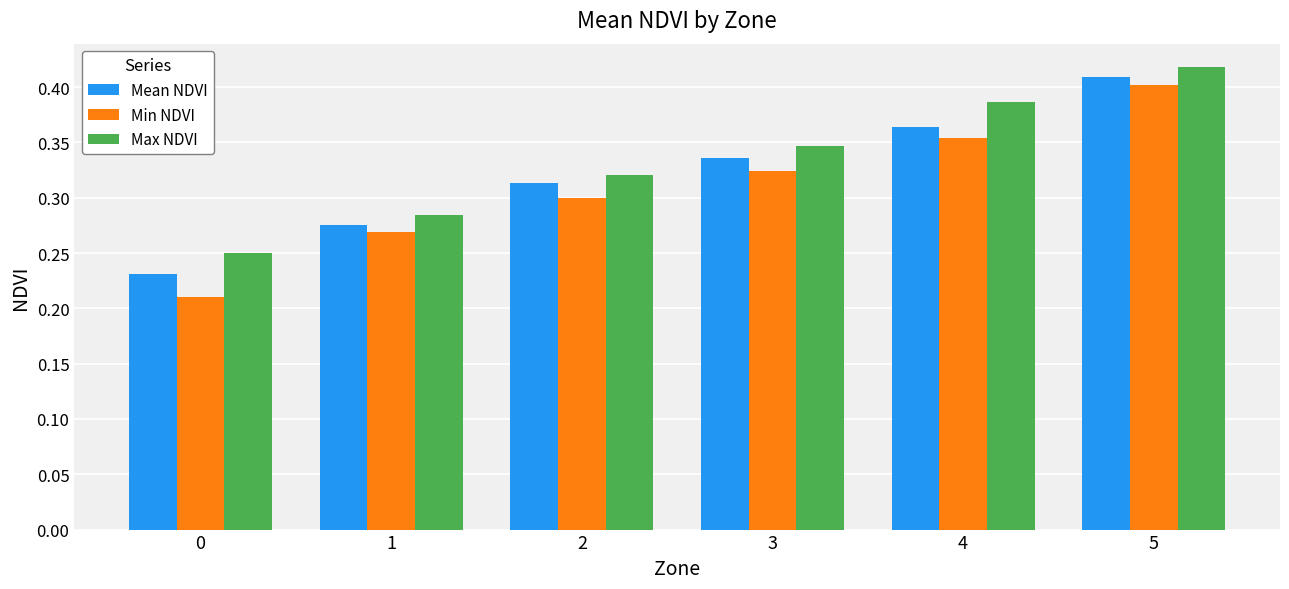

Which label corresponds to the largest value in the chart?

5